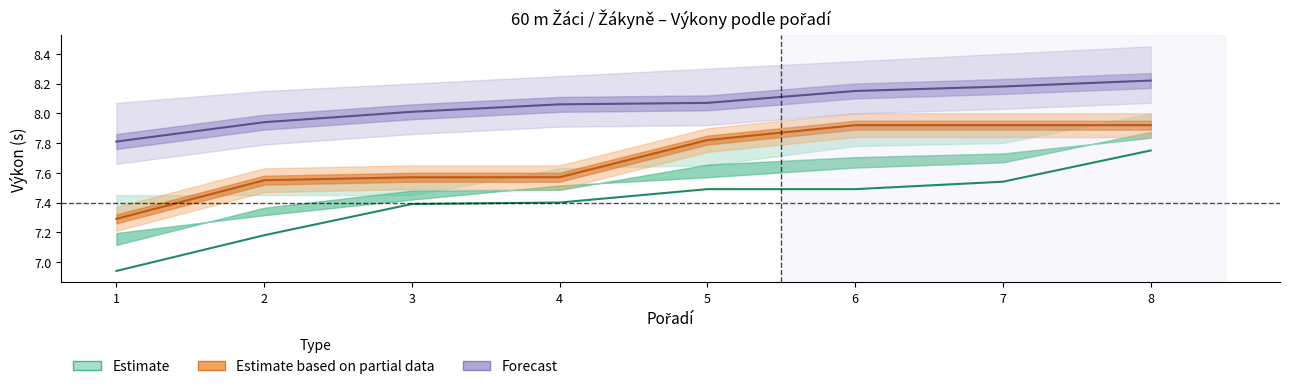

Which has a higher value, 7 or 6?

7